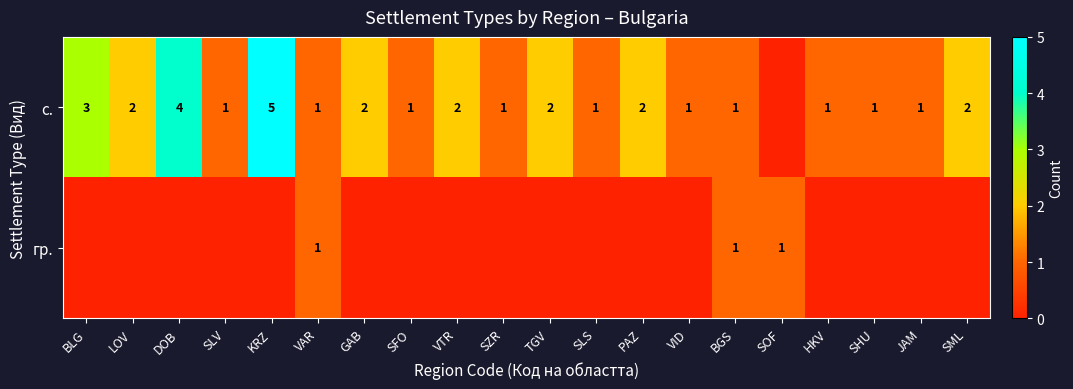

How many distinct data groups are displayed?

2